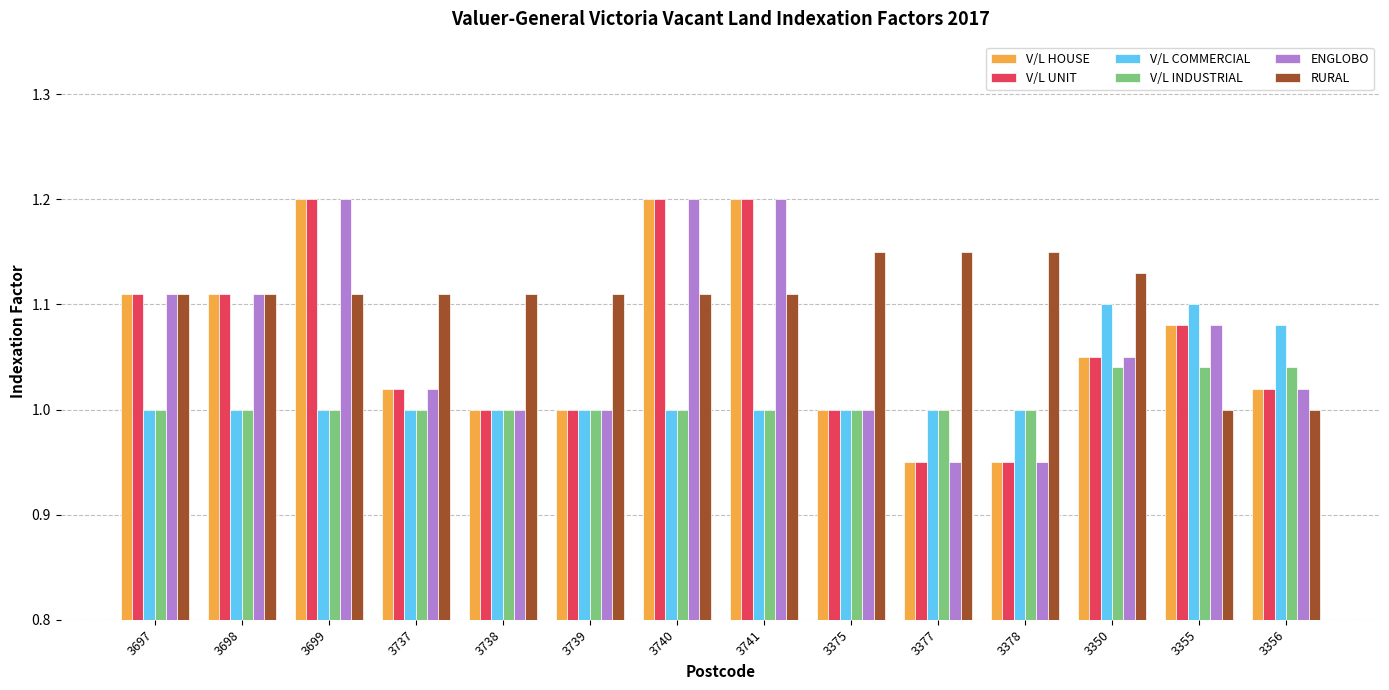

What is the highest value of the ENGLOBO series?

1.2